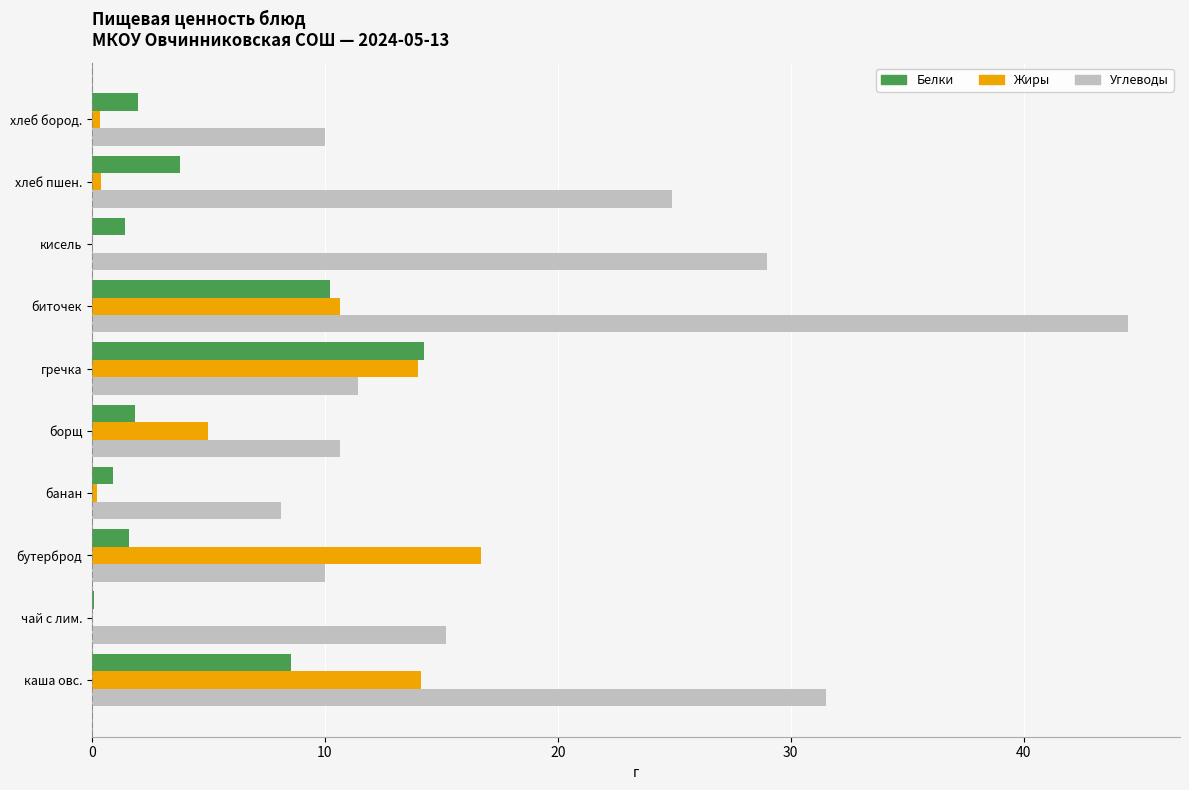

At which category does the chart reach its peak across all series?

биточек